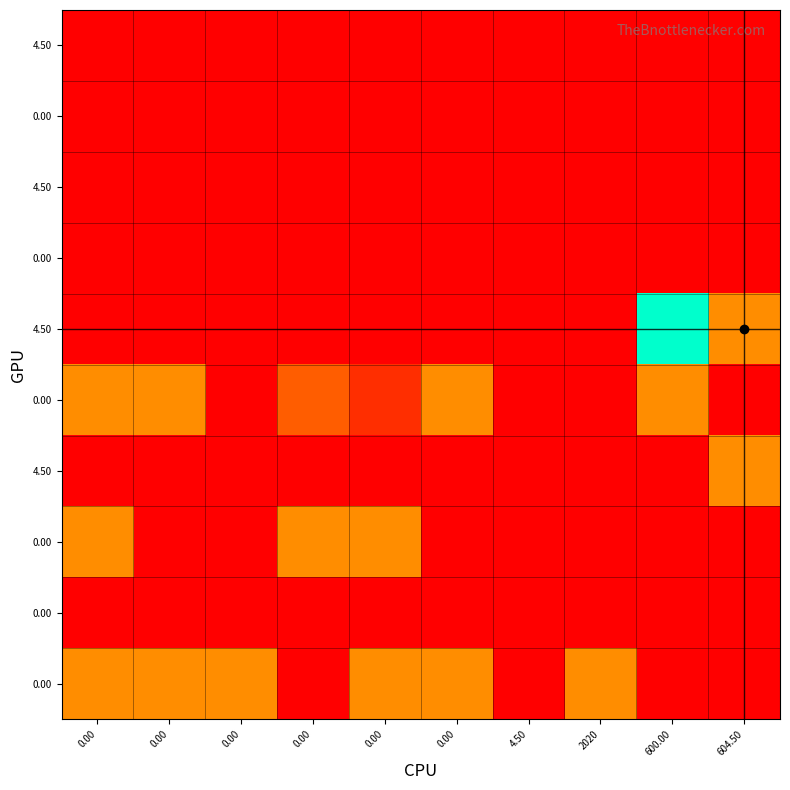

At which category is the sum across all series the highest?

600.00